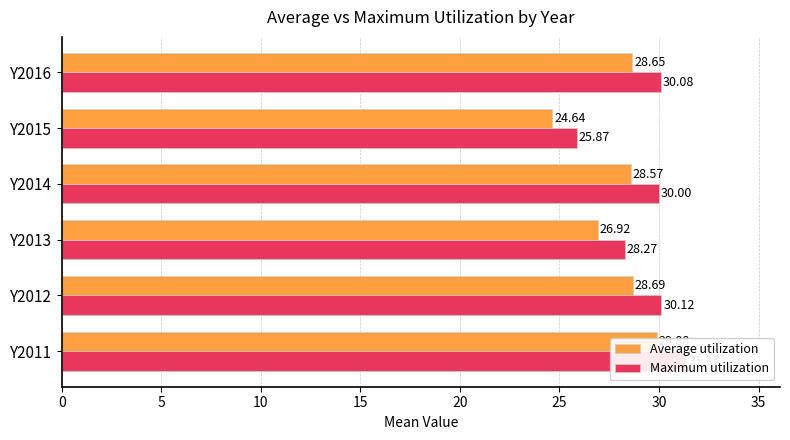

Which series has the widest spread of values?

Maximum utilization